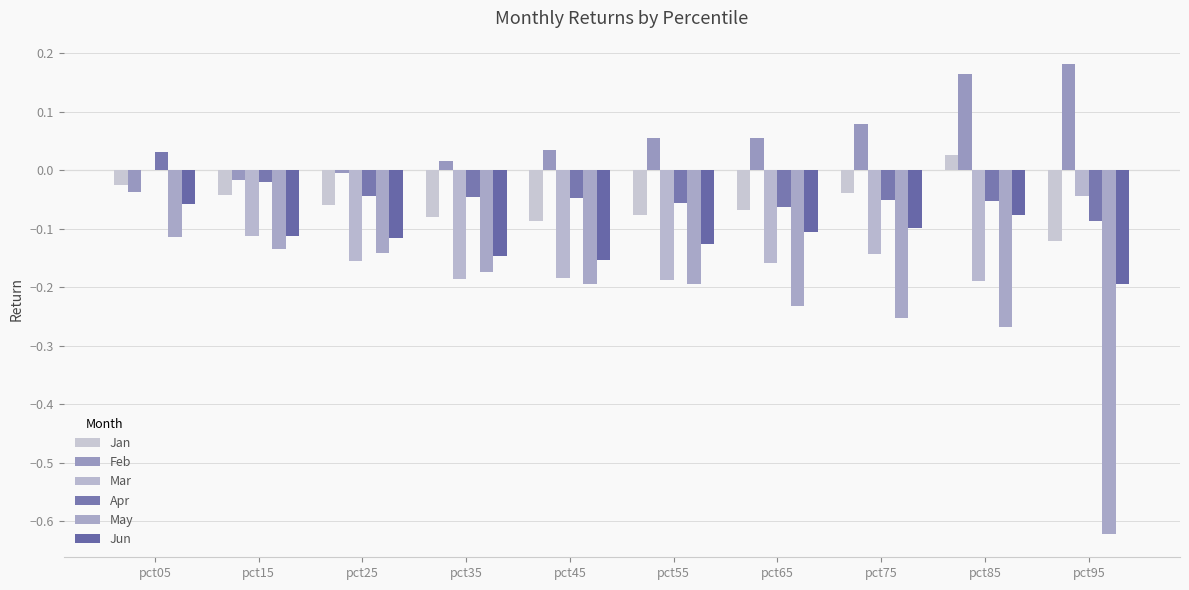

Which series has the largest range (max minus min)?

May